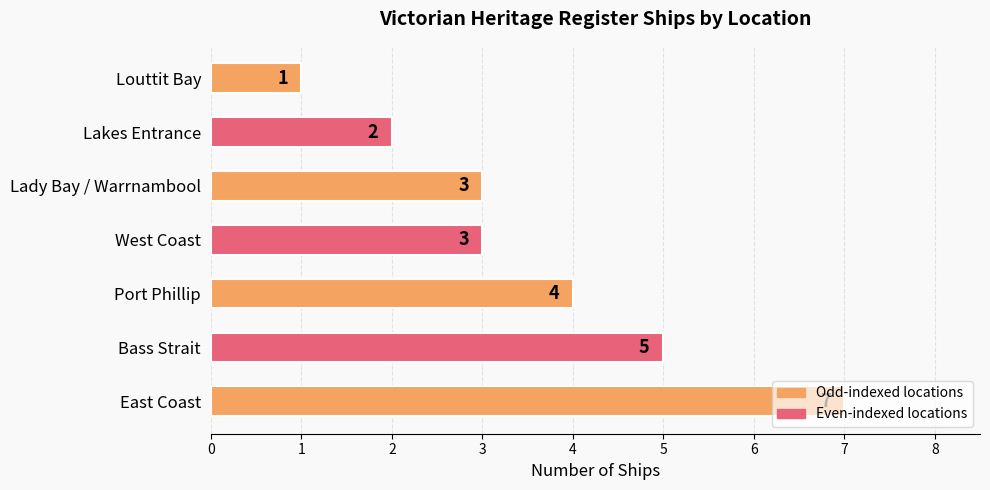

Is it true that the value at Port Phillip is 4?

True